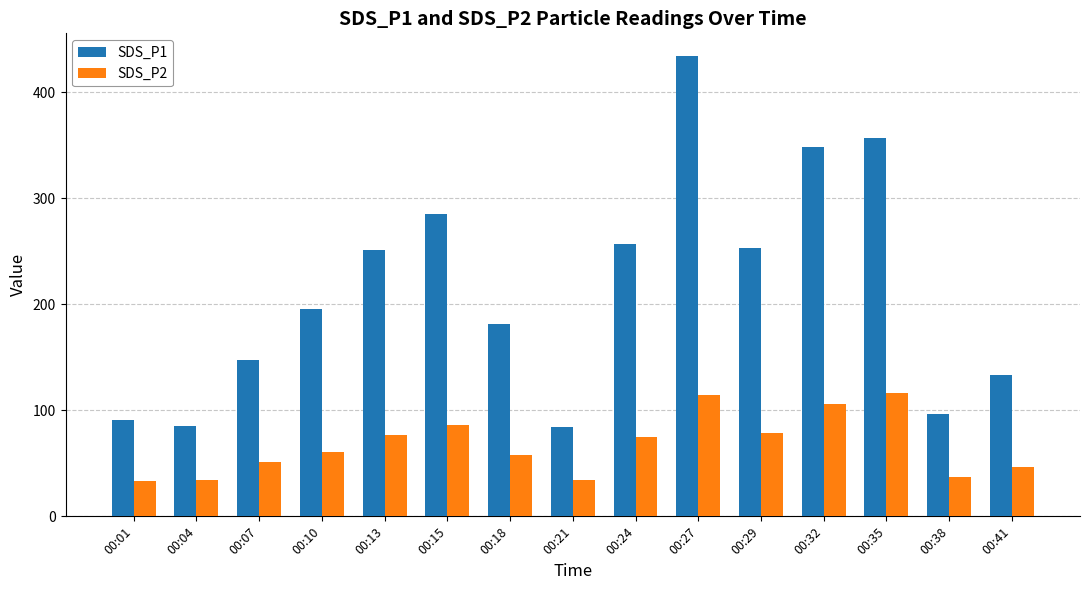

What is the difference between the maximum and minimum values in the SDS_P2 series?

82.5